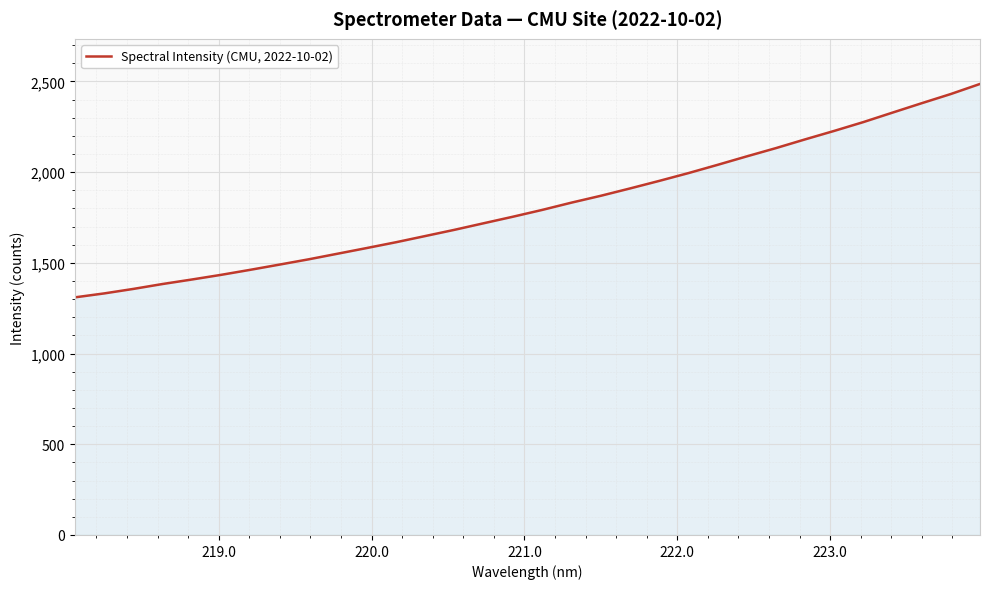

What is the smallest value displayed?

1309.8